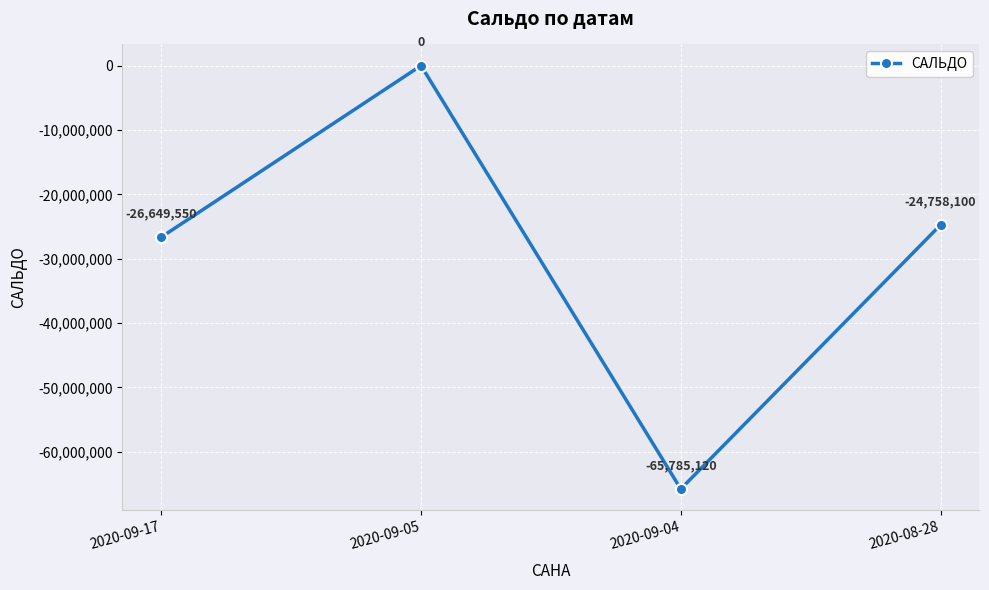

Reading left to right, transcribe all the data shown in this chart.

2020-09-17=-26649550	2020-09-05=0	2020-09-04=-65785120	2020-08-28=-24758100